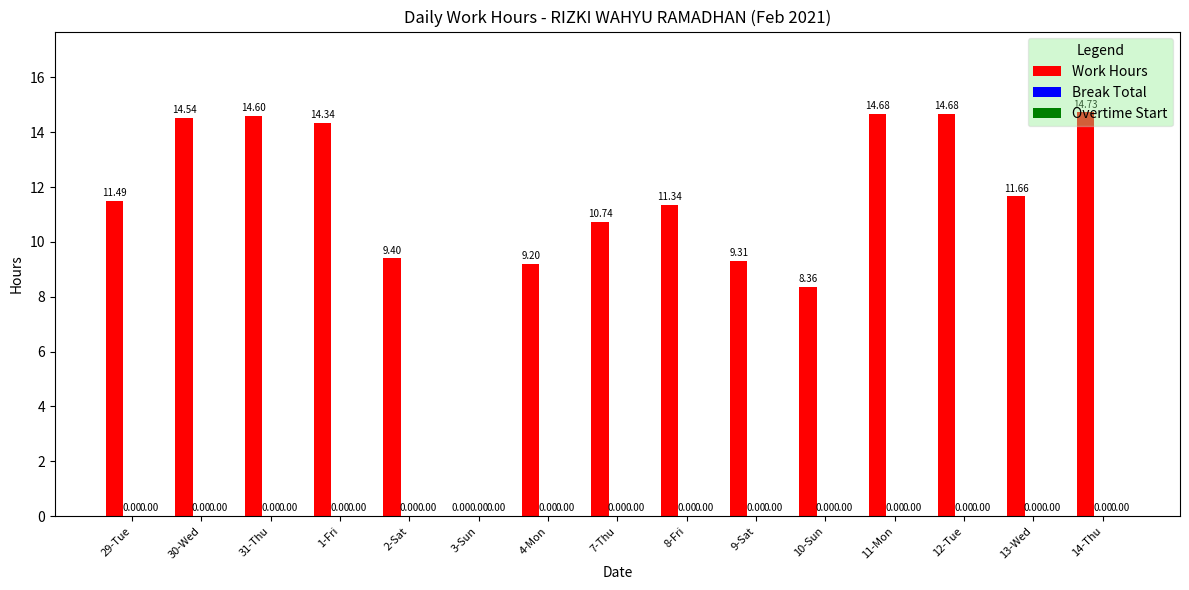

What is the change in value from 30-Wed to 10-Sun?

-6.2